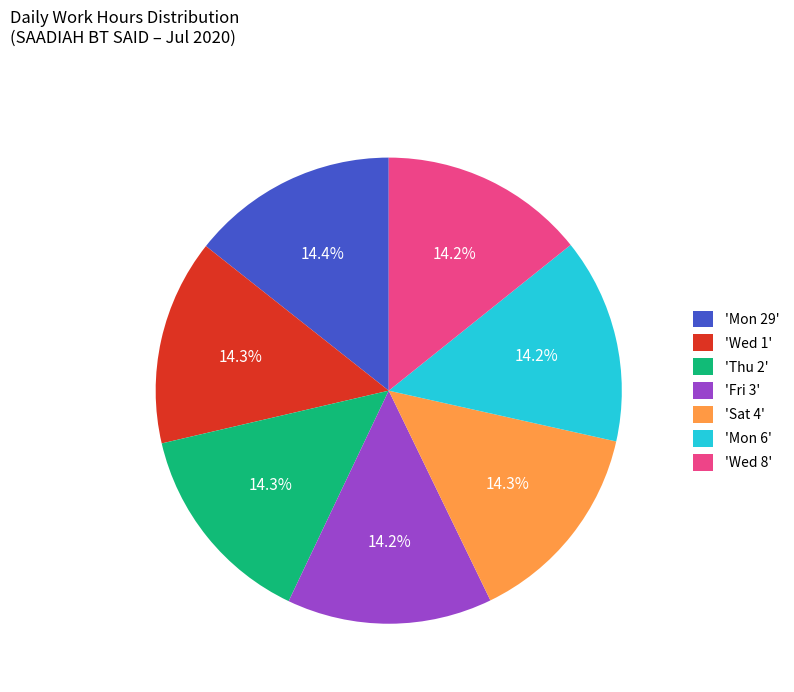

Approximately how many times larger is the value at 'Fri 3' compared to 'Sat 4'?

1.0